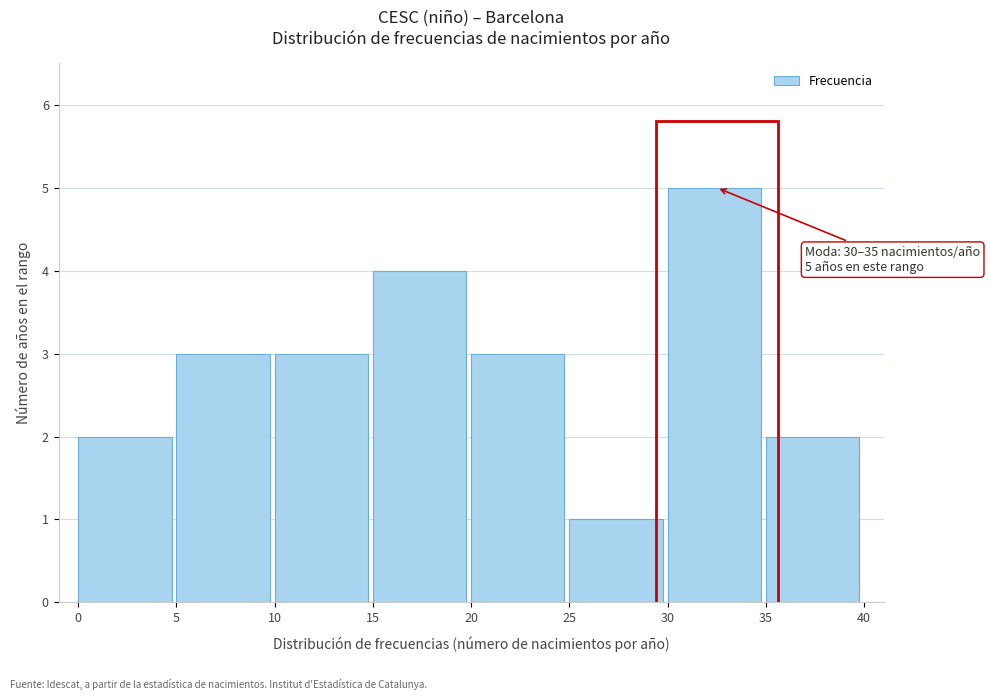

Over which range of the x-axis is the bar tallest?

30 to 35